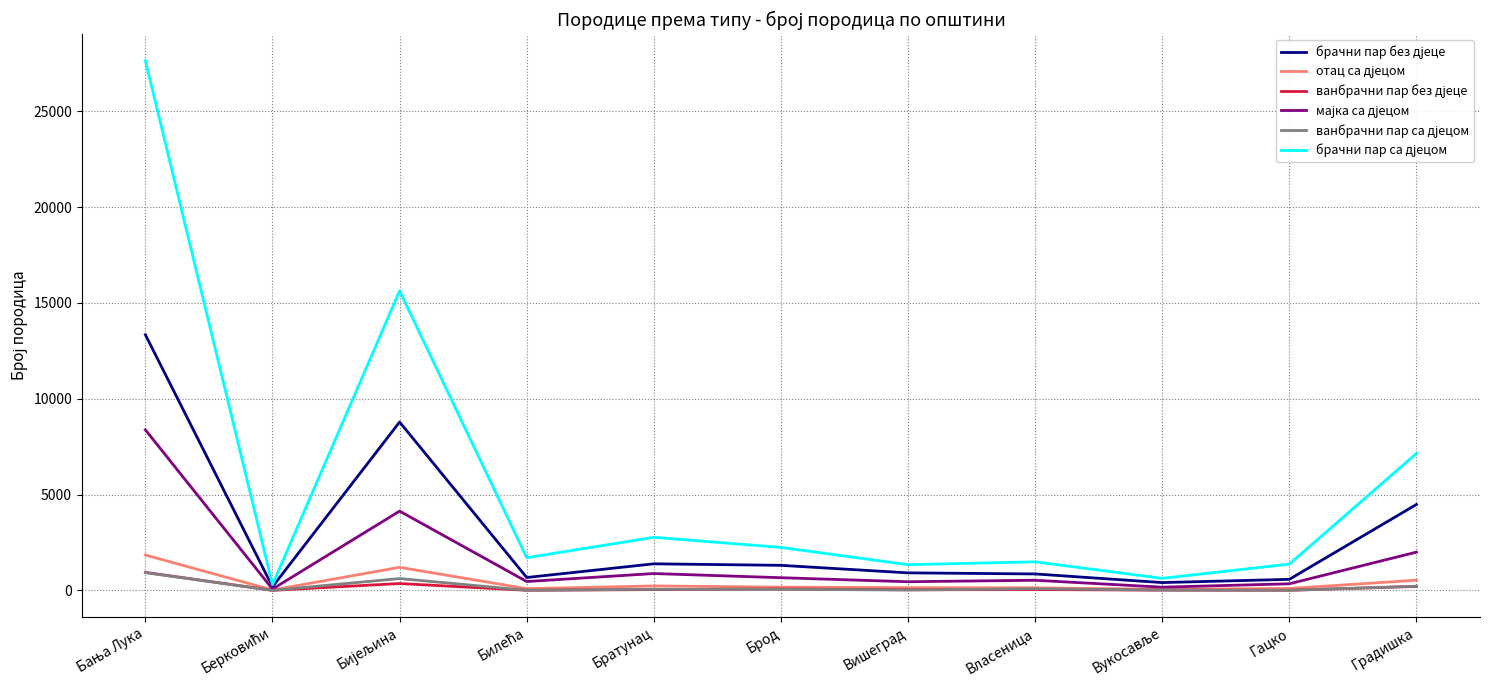

What is the greatest value displayed?

27633